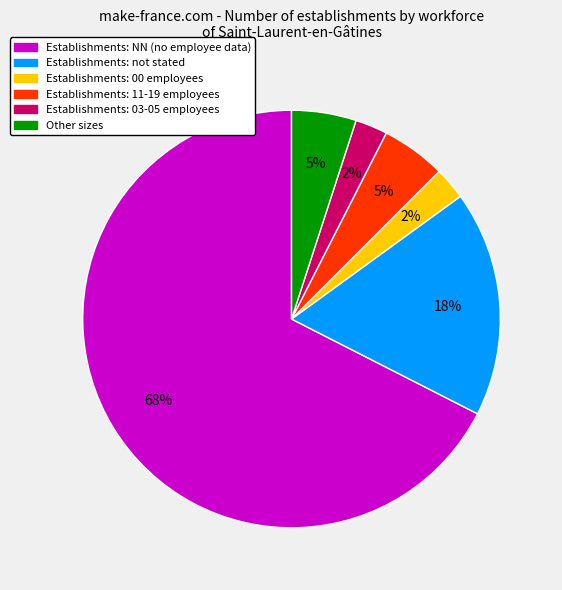

To the nearest percent, what is the average slice percentage?

17%